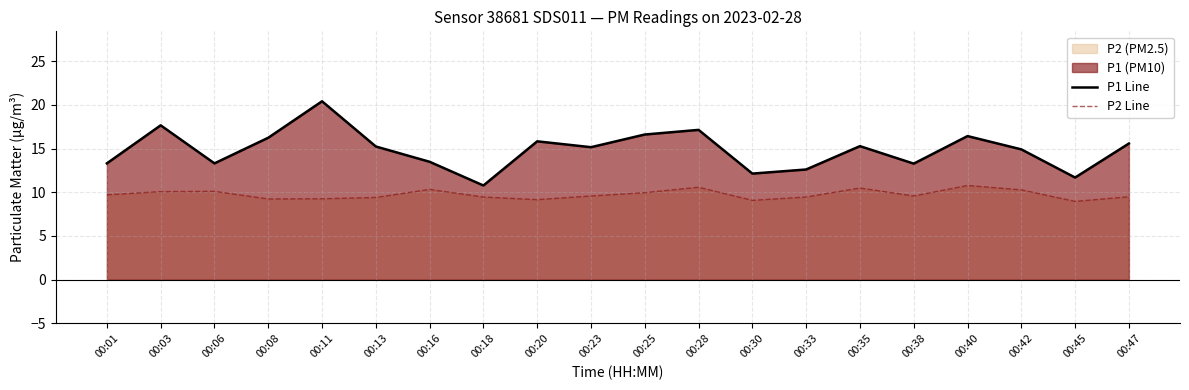

Reading right to left, extract all data points from this chart.

P1 Line: 15.6	11.7	14.9	16.4	13.3	15.3	12.6	12.1	17.1	16.6	15.2	15.8	10.8	13.5	15.2	20.4	16.2	13.3	17.6	13.3
P2 Line: 9.5	8.9	10.3	10.8	9.6	10.5	9.4	9.1	10.6	9.9	9.6	9.2	9.4	10.3	9.4	9.2	9.2	10.1	10.1	9.7